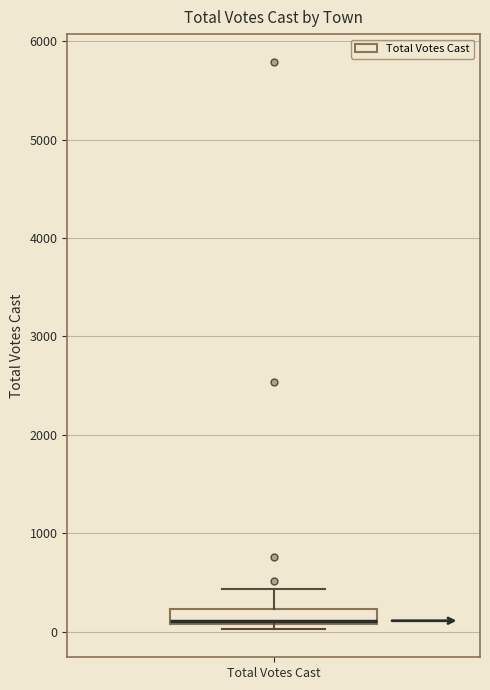

Read this box plot against the y-axis: the position of the median line, the range covered by the box, and the ends of both whiskers. The values are not printed on the chart, so give them approximately, as read against the axis.

median 100 (just above the box's lower edge), box 100 to 200, whiskers 0 to 400